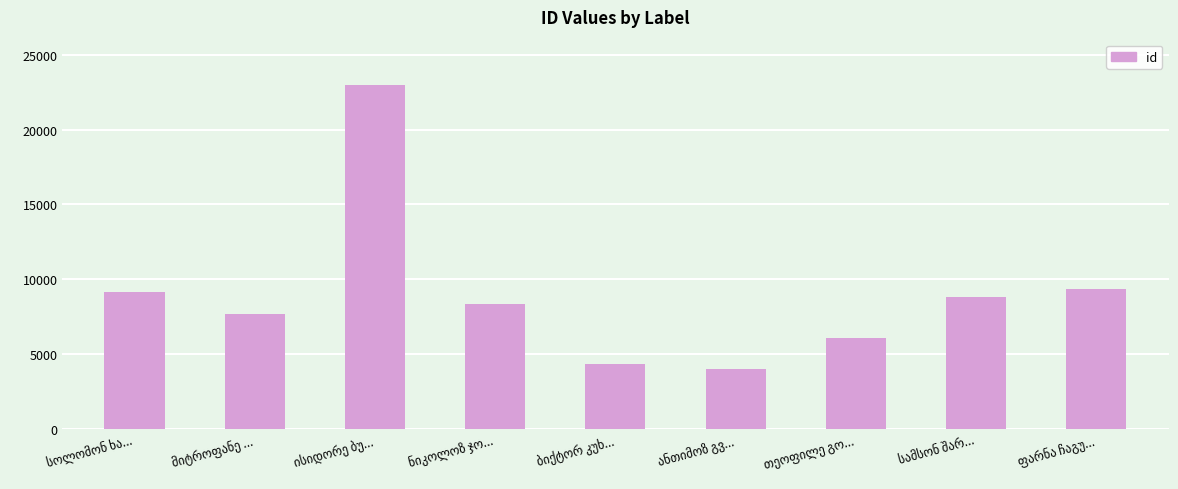

How many distinct data groups are displayed?

1